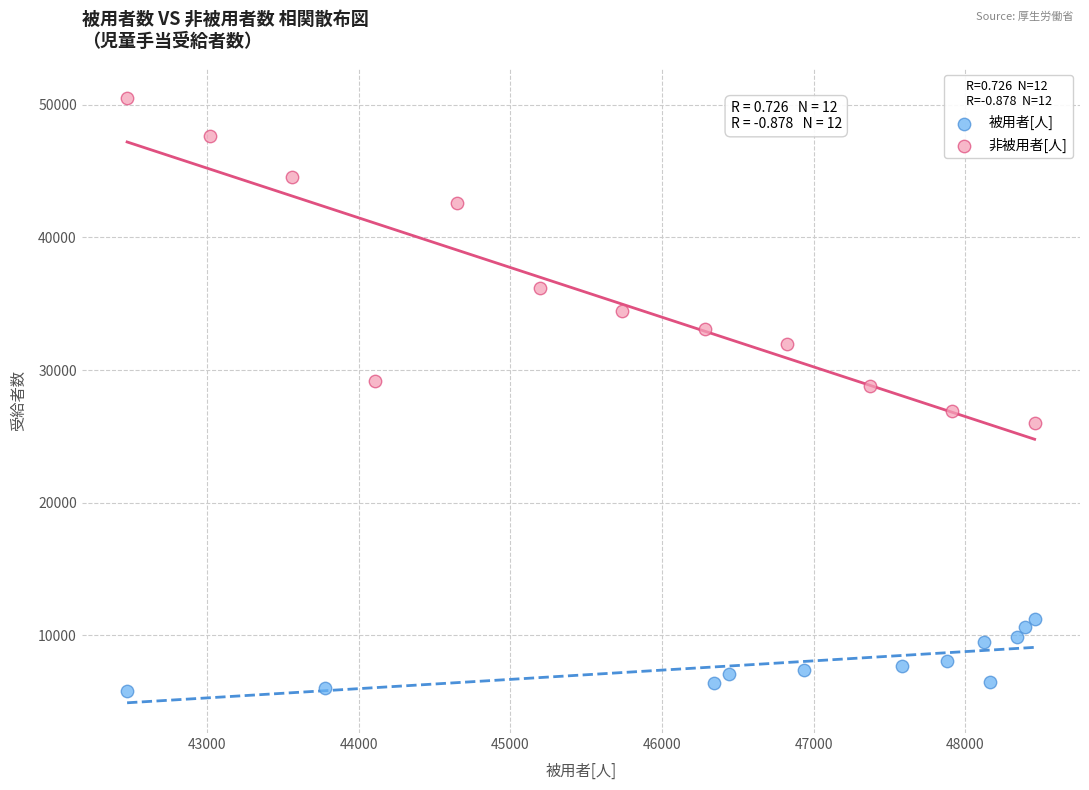

Which series has the largest Y range (max minus min)?

非被用者[人]